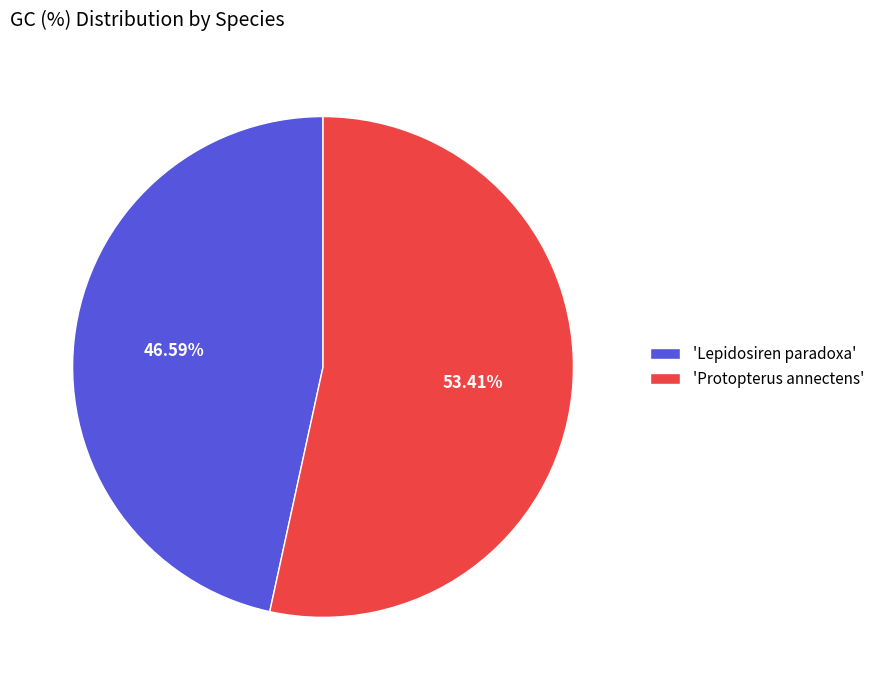

What is the smallest slice in the pie chart?

'Lepidosiren paradoxa'